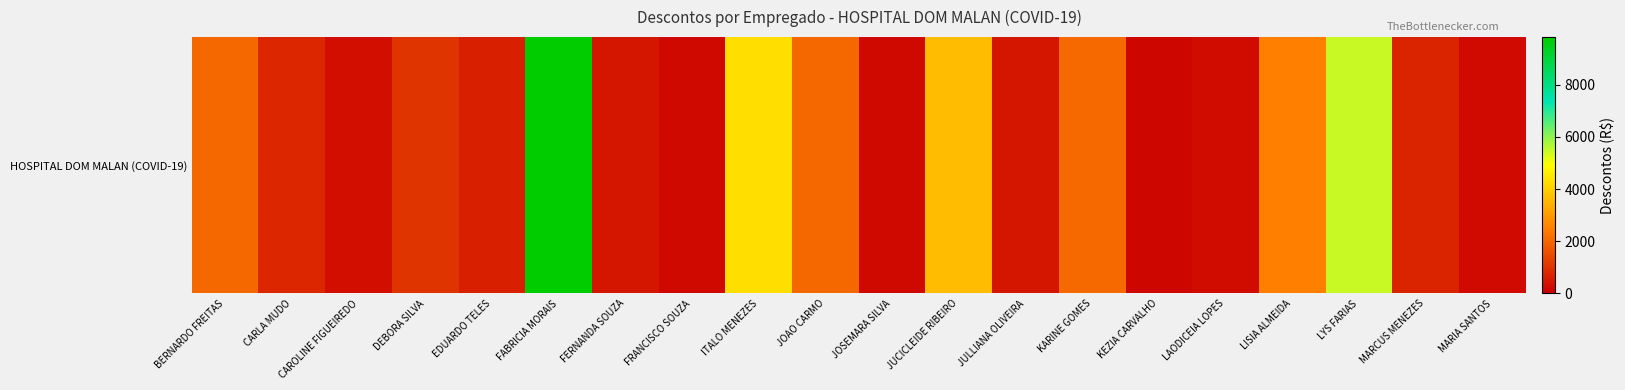

What is the sum of all values?

37021.9